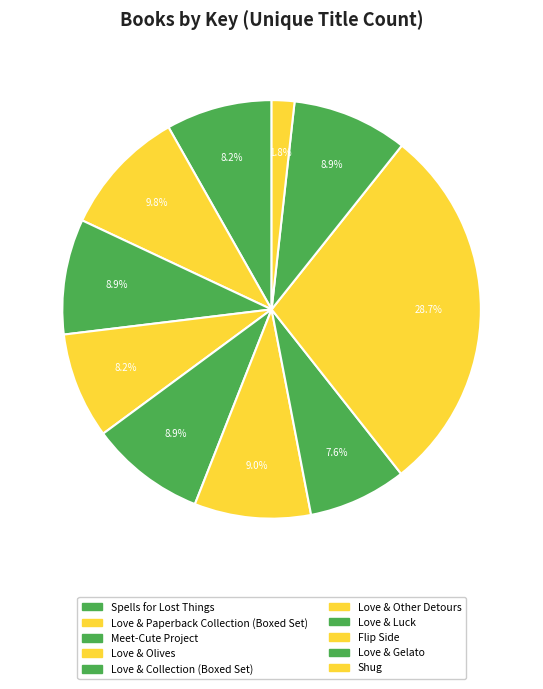

Which slice is the largest?

Flip Side